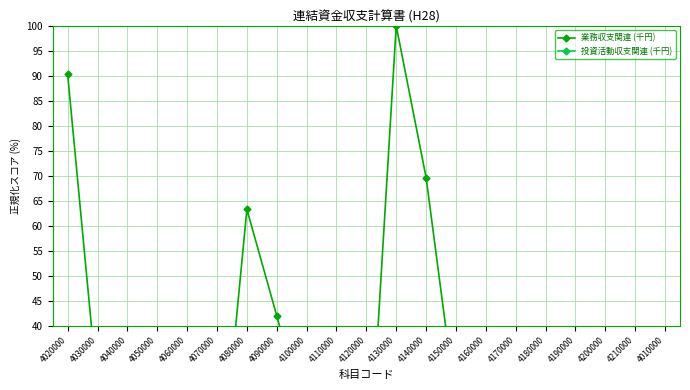

Does the chart display data point markers on the line(s)?

Yes